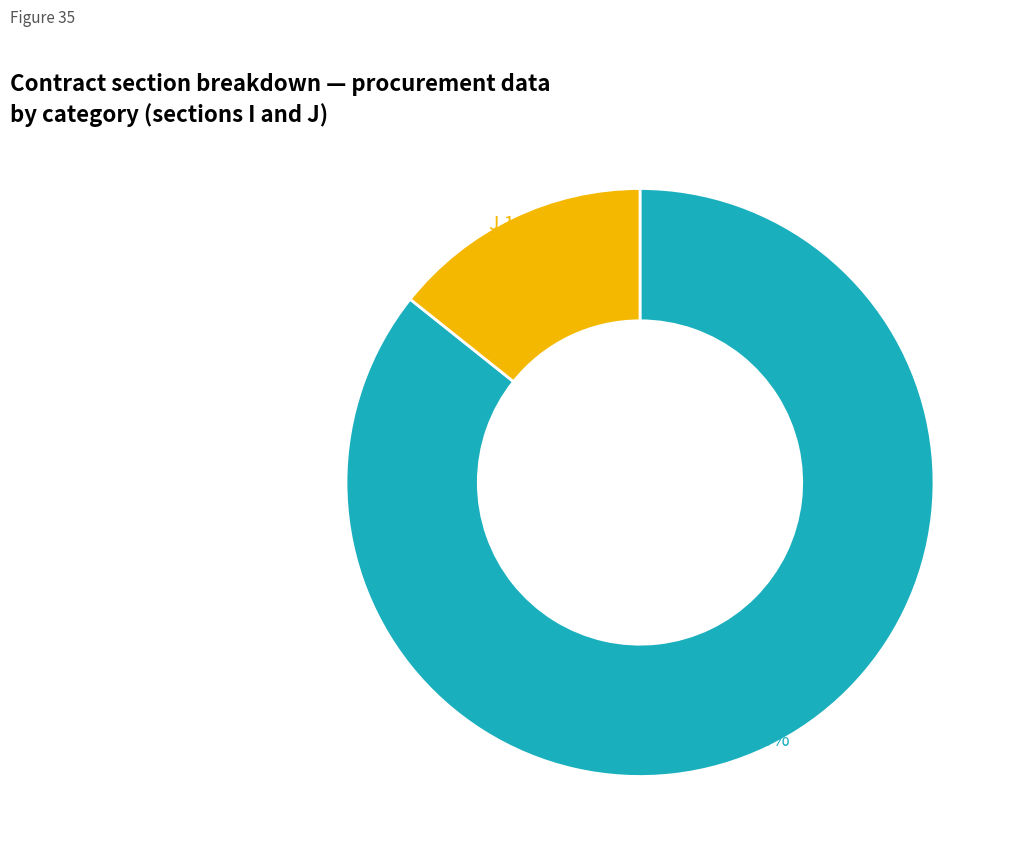

How many slices are in this pie chart?

2